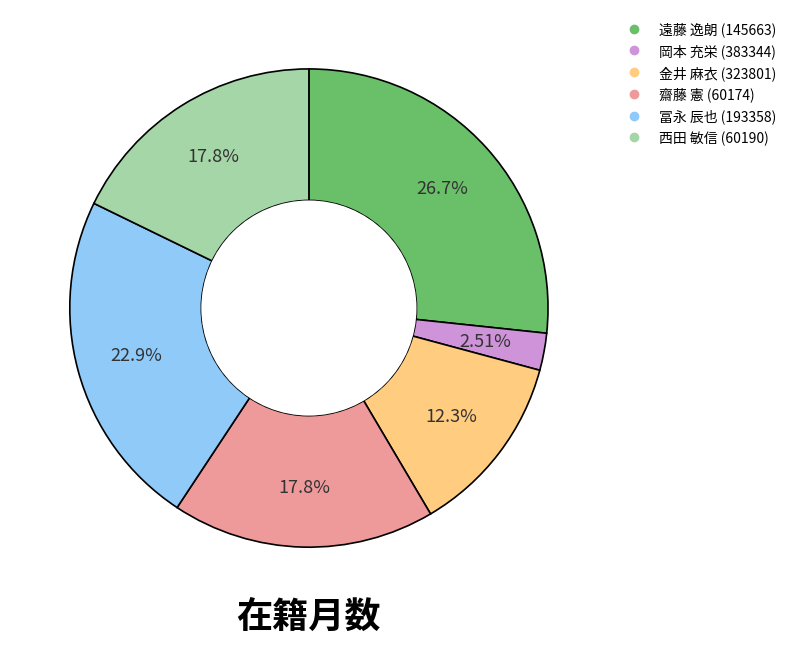

Does 齋藤 憲 (60174) represent more than half of the total?

No